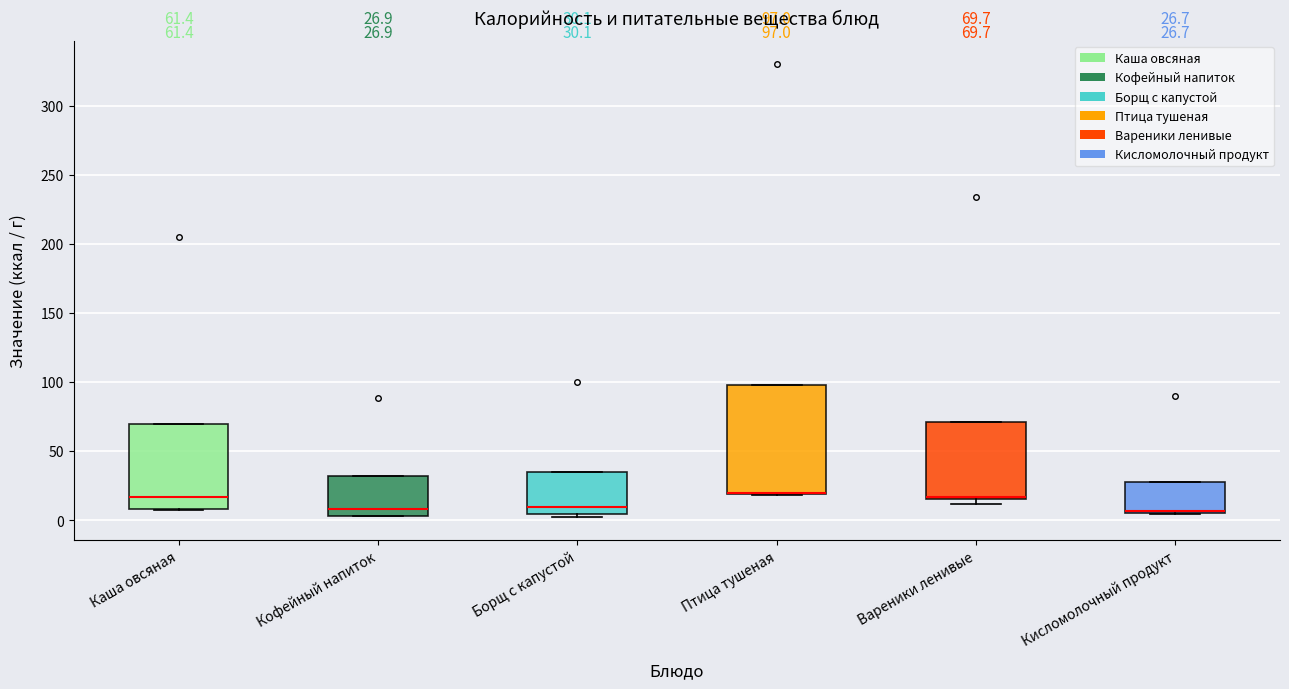

Which box is the tallest, from its lower edge to its upper edge?

Птица тушеная